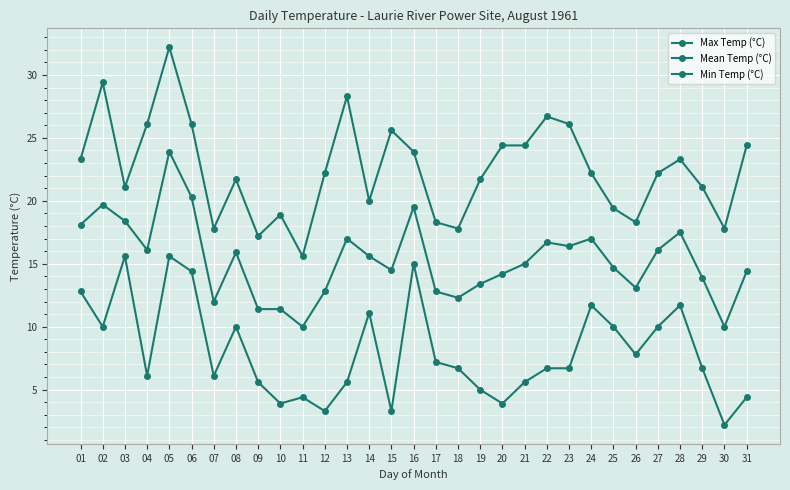

What is the smallest value displayed?

2.2